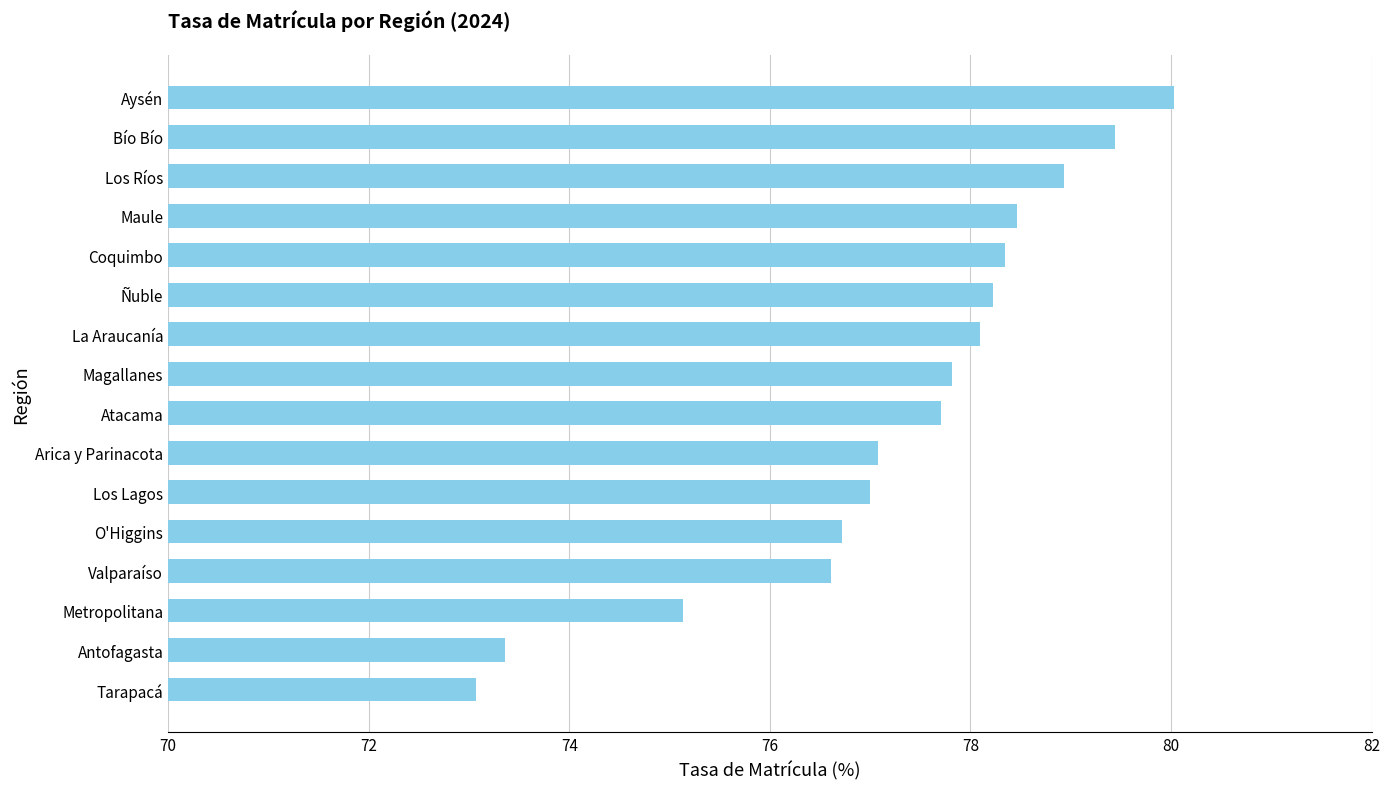

Which label corresponds to the smallest value in the chart?

Tarapacá